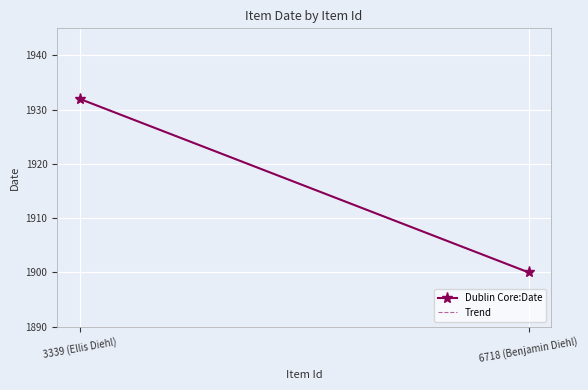

Between 3339 (Ellis Diehl) and 6718 (Benjamin Diehl), which is larger?

3339 (Ellis Diehl)